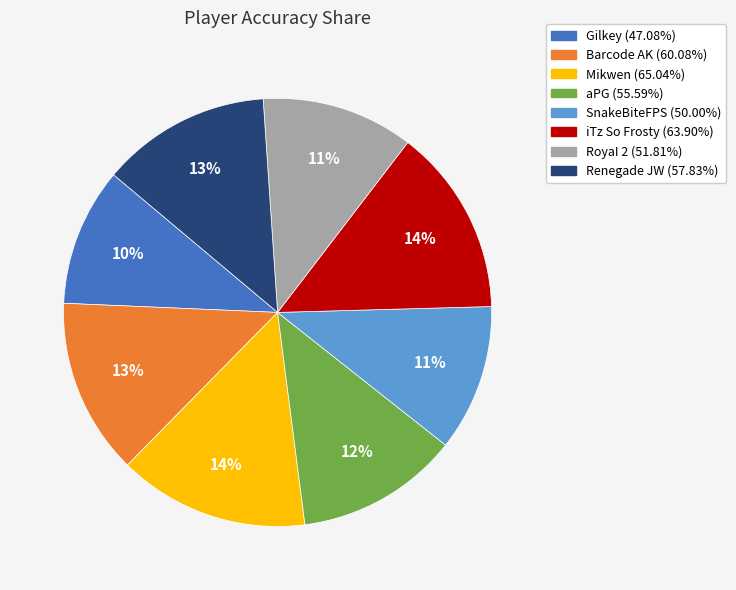

To the nearest percent, what percentage of the pie is SnakeBiteFPS?

11%